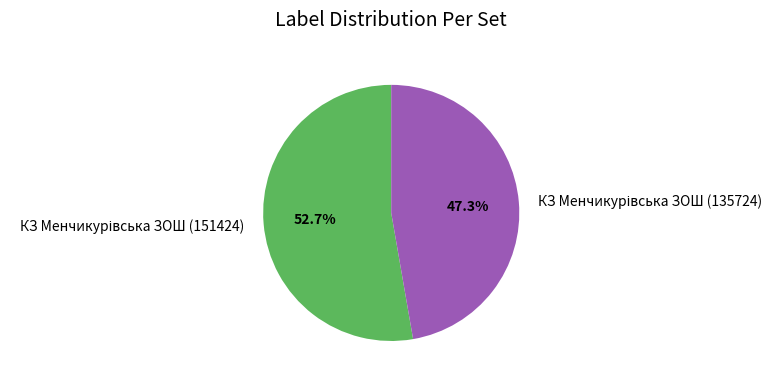

Is there any slice that represents more than half of the pie?

Yes